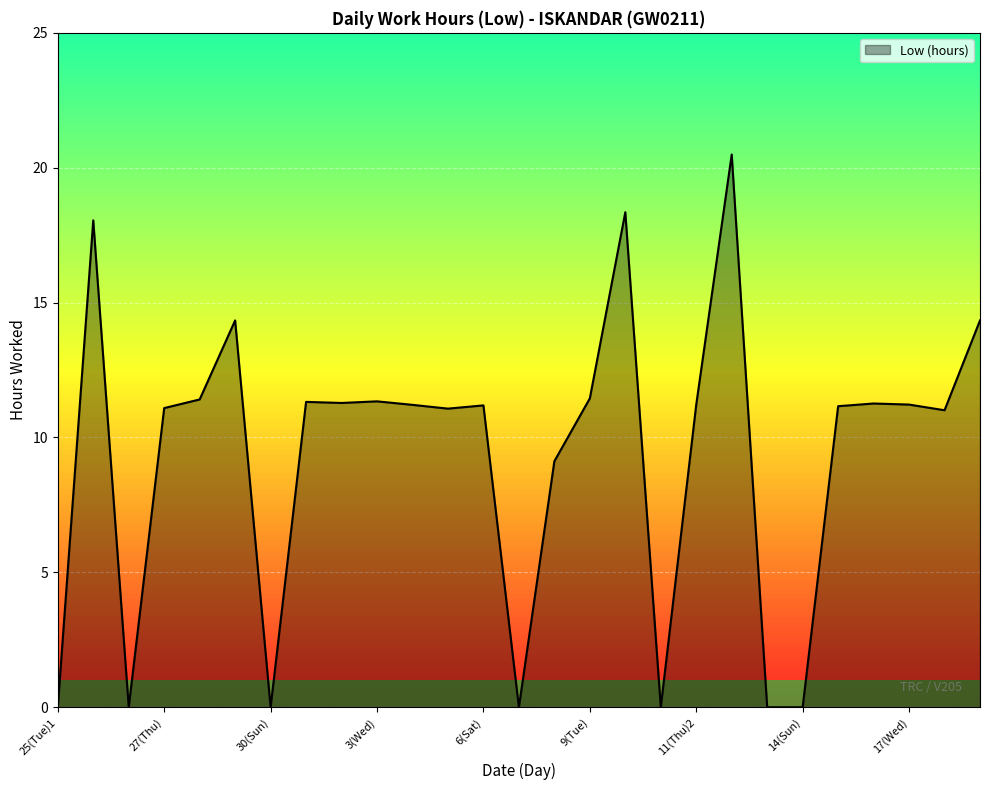

What is the maximum value shown in the chart?

20.5